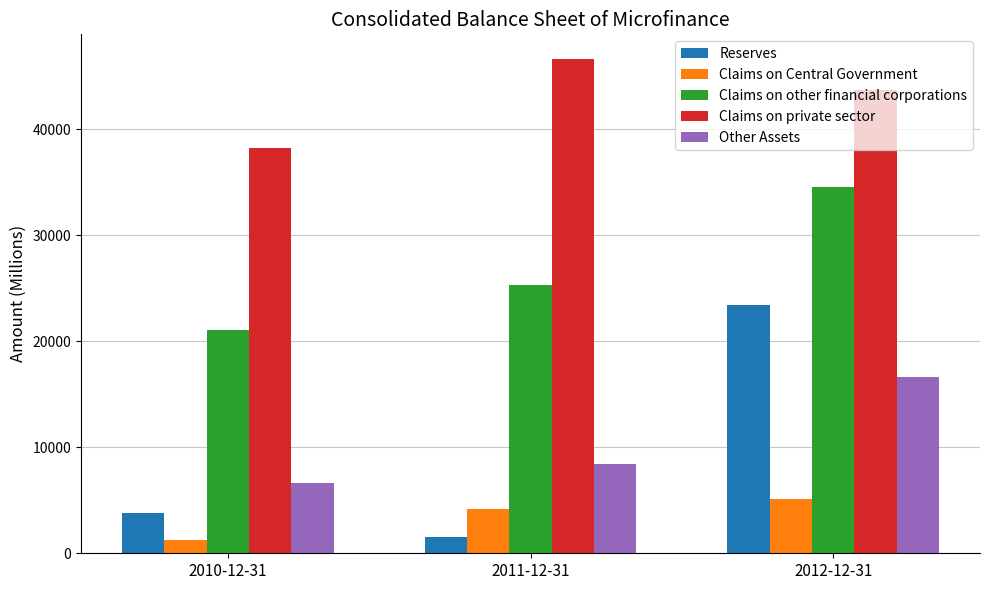

What is the label of the 2nd bar from the right?

2011-12-31